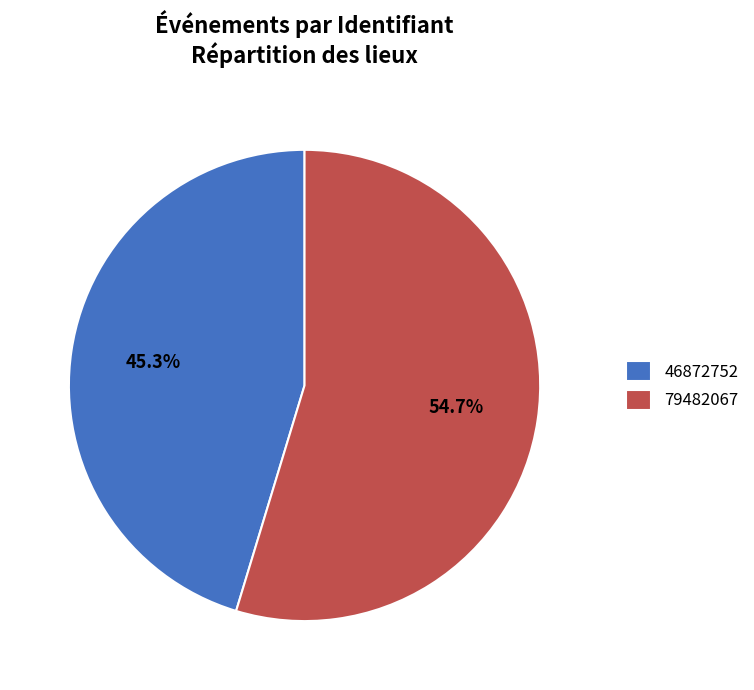

How many slices are in this pie chart?

2